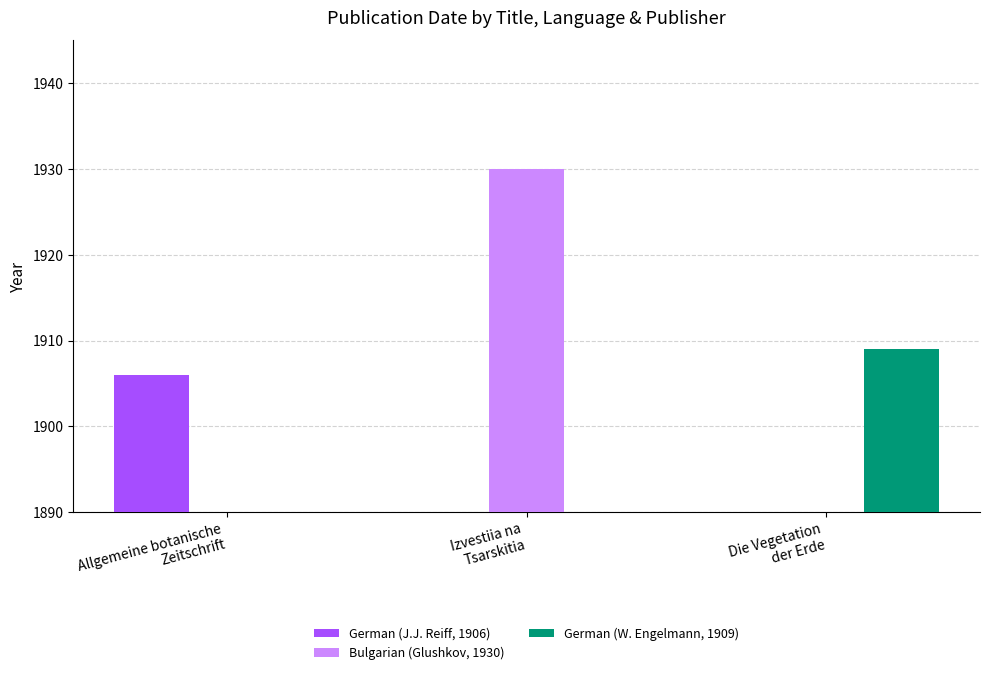

Reading left to right, extract all data points from this chart.

German (J.J. Reiff, 1906): 1906	0	0
Bulgarian (Glushkov, 1930): 0	1930	0
German (W. Engelmann, 1909): 0	0	1909